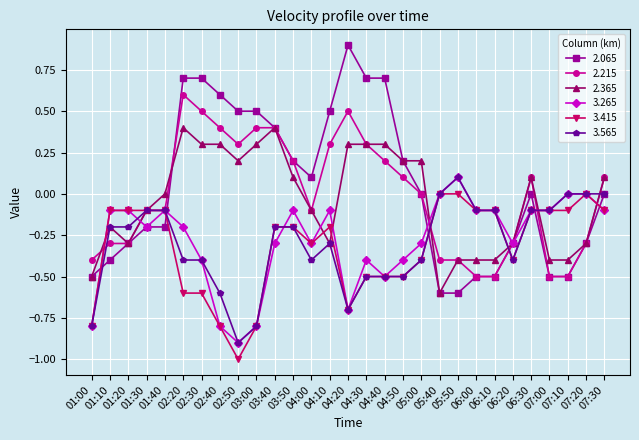

What position from the right is 04:40?

13